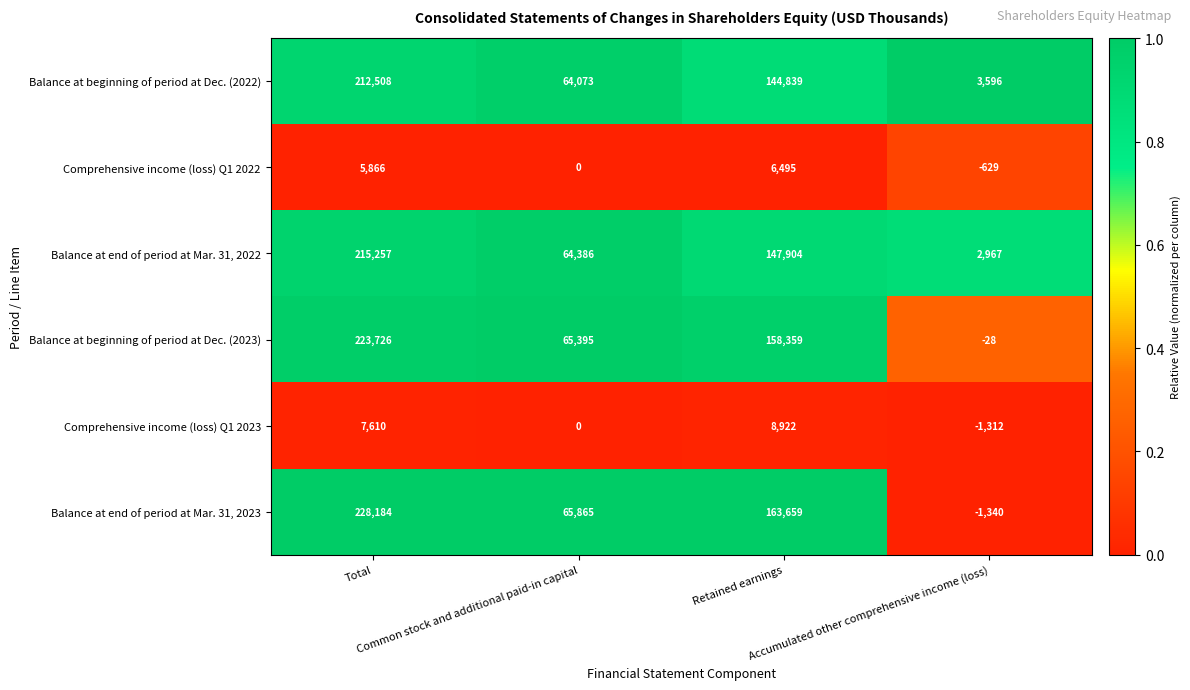

At which category does the chart reach its minimum across all series?

Accumulated other comprehensive income (loss)